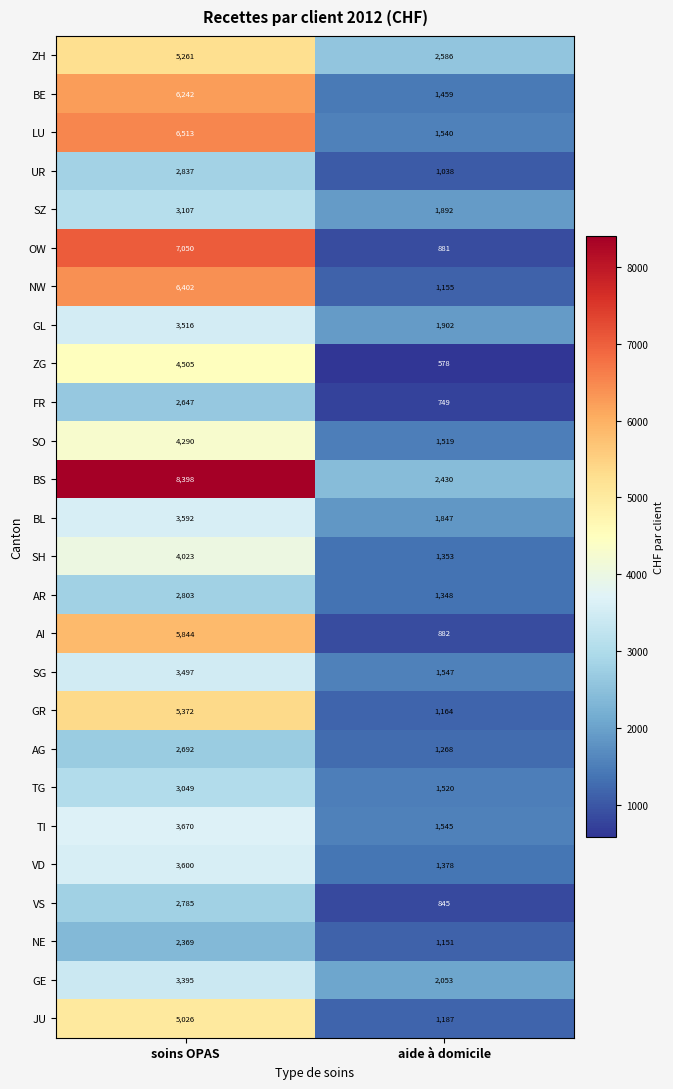

The SH series shows 6167 at soins OPAS. True or false?

False